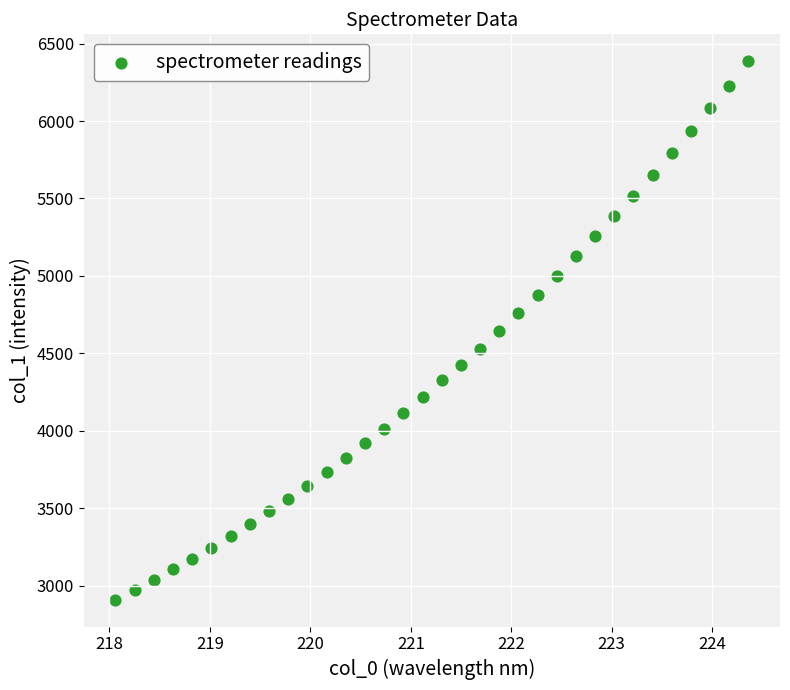

What is the range of Y values (max minus min)?

3475.2